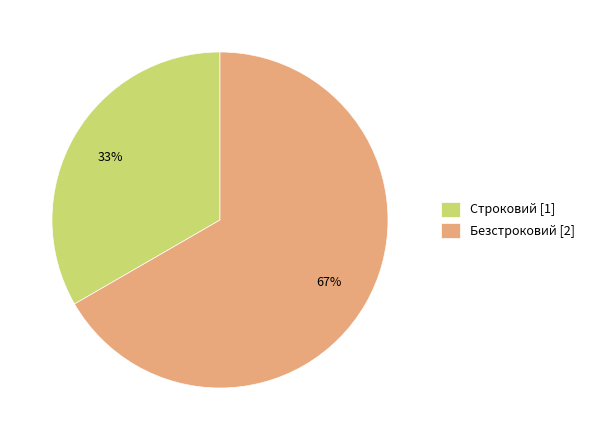

Rank the categories by value from lowest to highest.

Строковий, Безстроковий